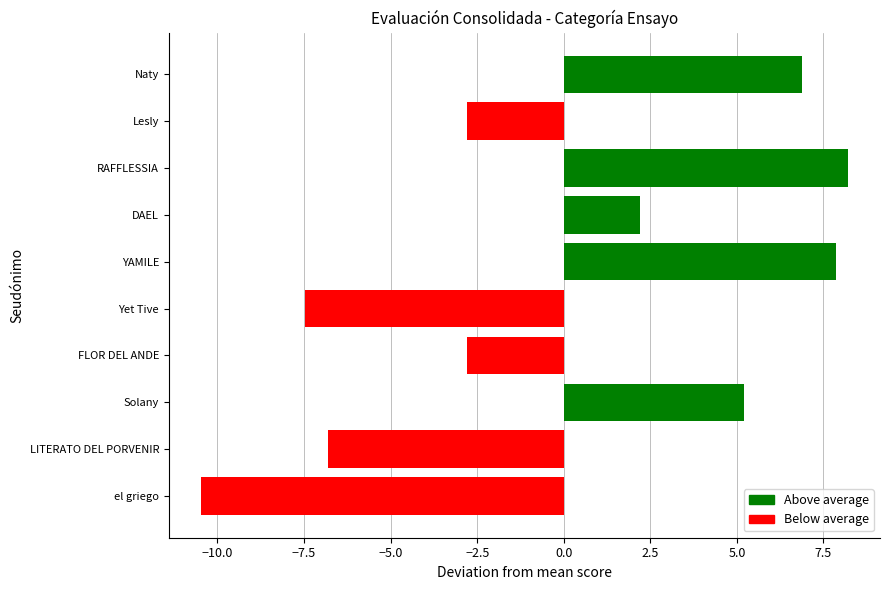

Are the bars horizontal?

Yes